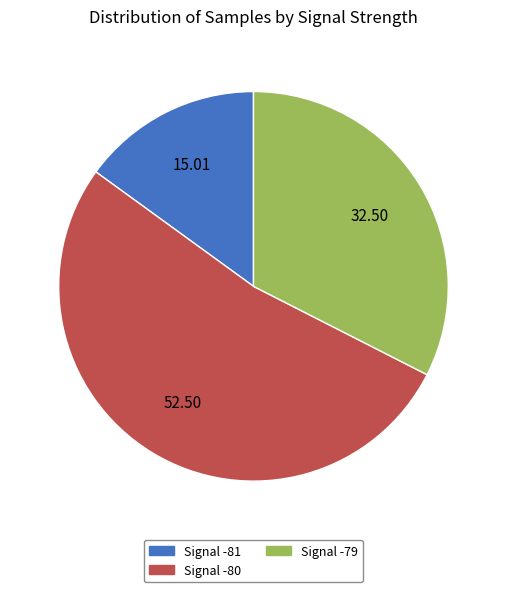

Is there a majority slice in this chart?

Yes